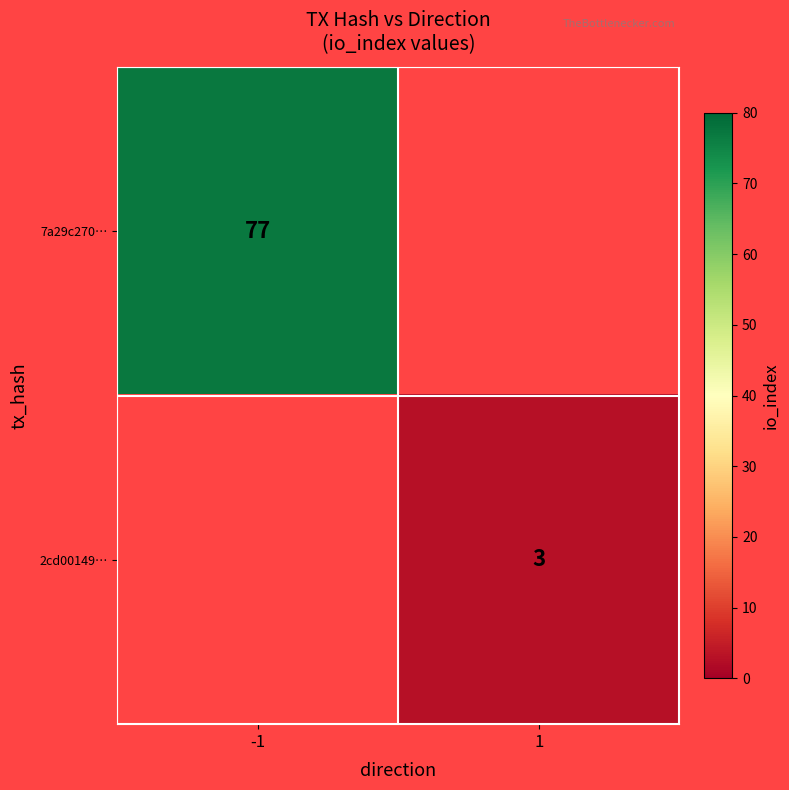

True or false: 2cd00149… has a value of 1 at 1.

False